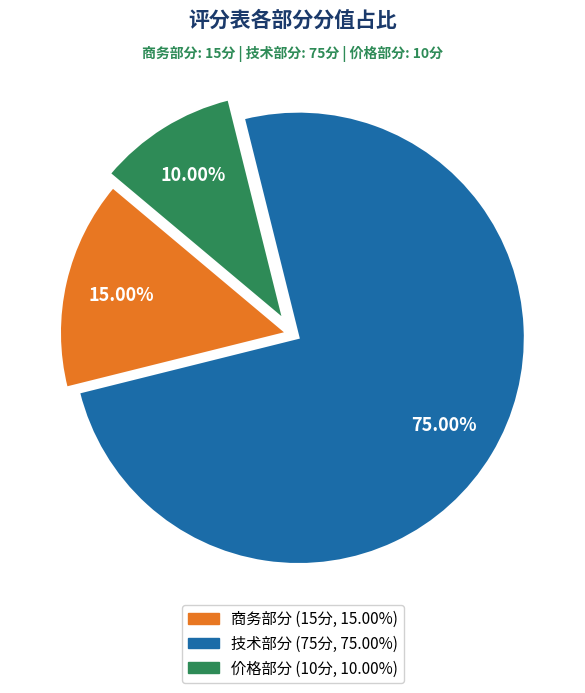

How many slices are in this pie chart?

3